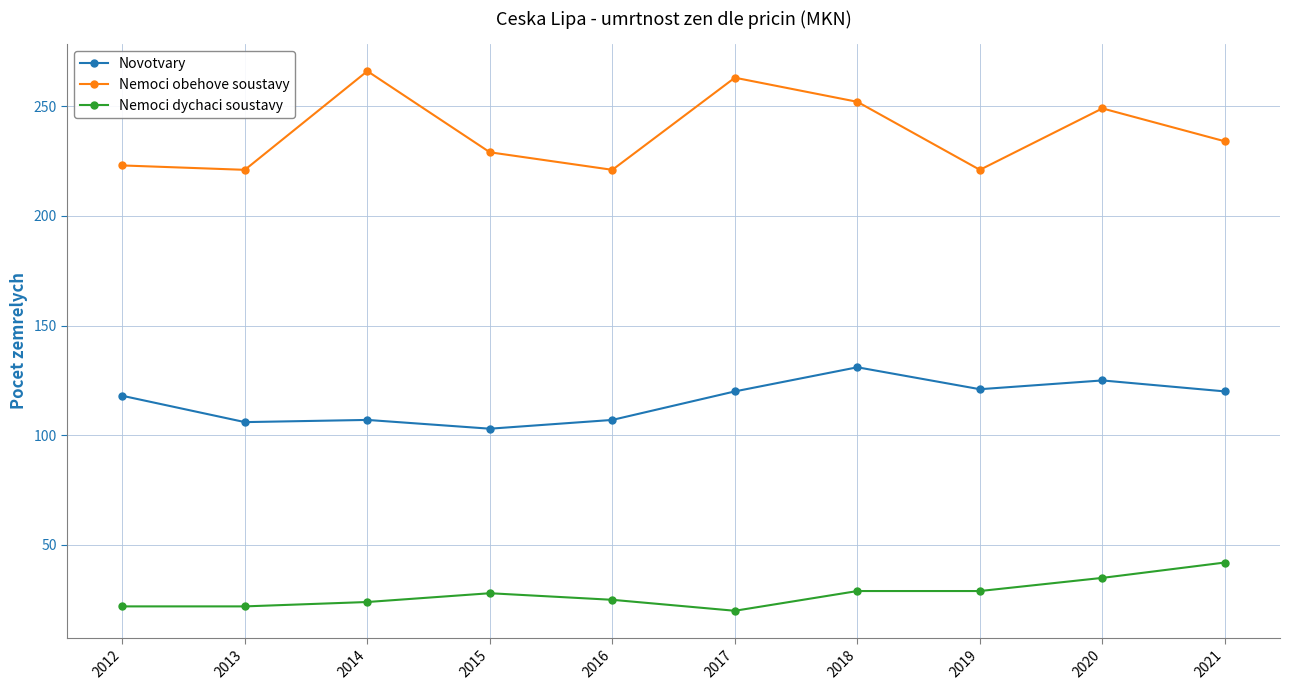

How many data points does each series have?

10